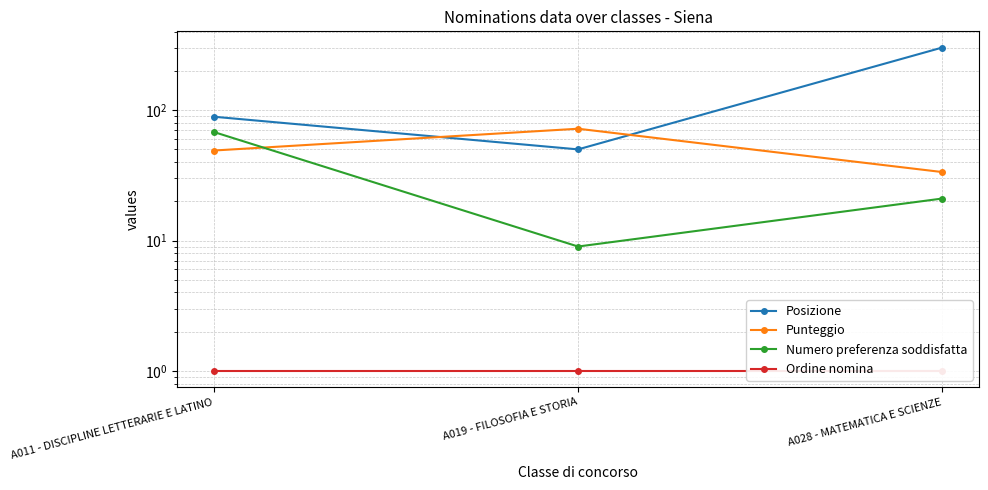

Which series has the largest range (max minus min)?

Posizione